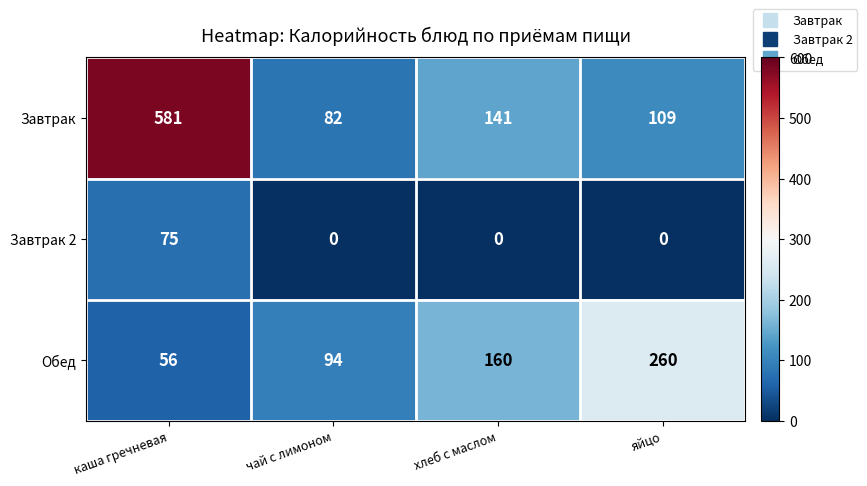

At which label does Завтрак first exceed 141?

каша гречневая